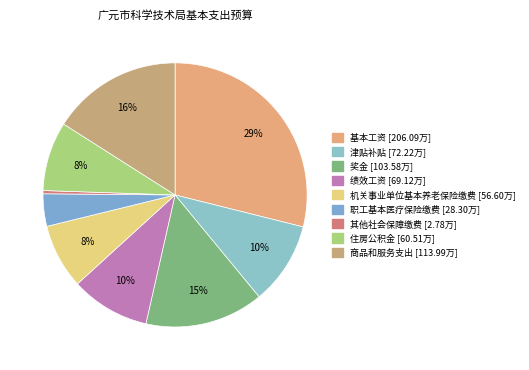

Which category has the smallest portion of the pie?

其他社会保障缴费